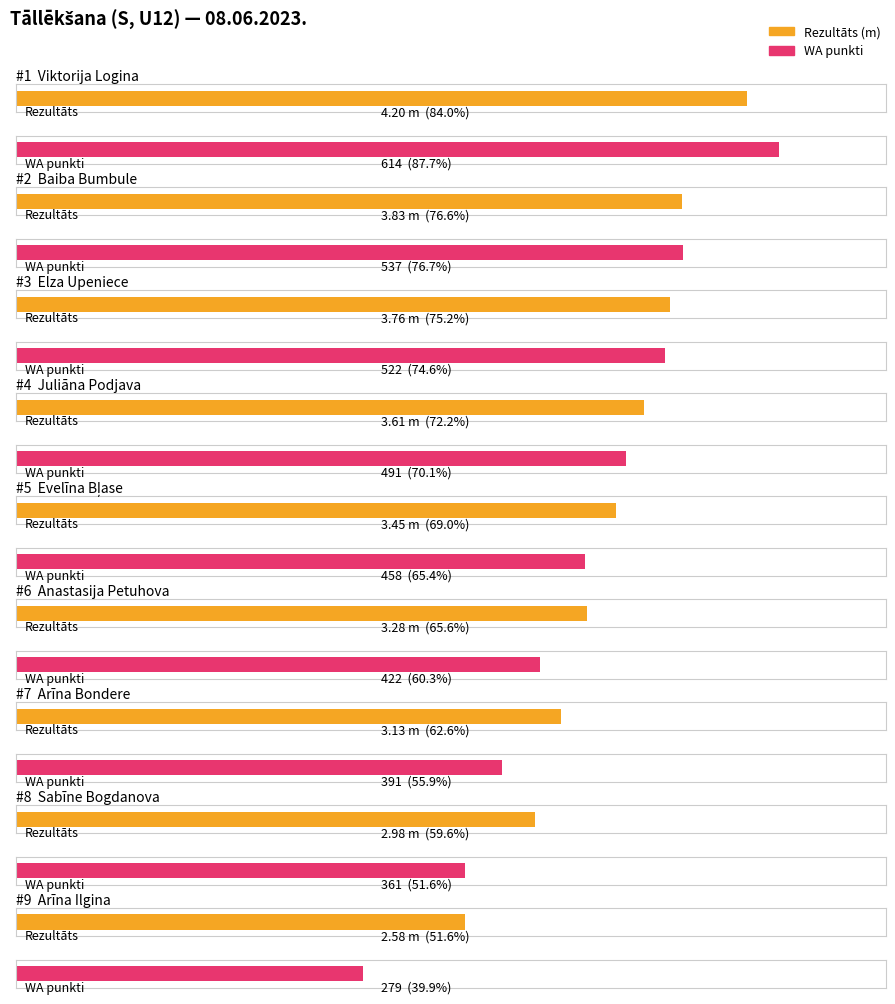

At which category does the chart reach its minimum across all series?

Arīna Ilgina